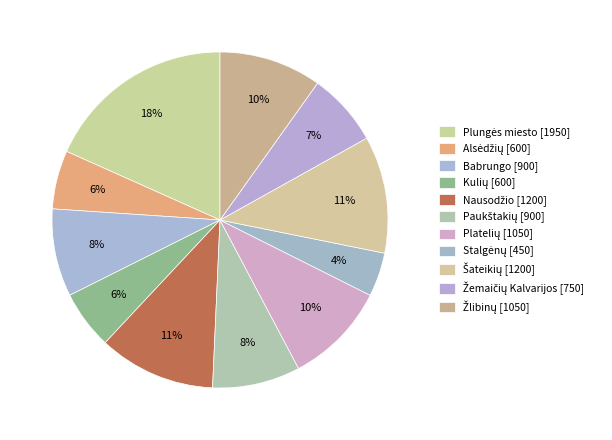

How many segments does this pie chart have?

11